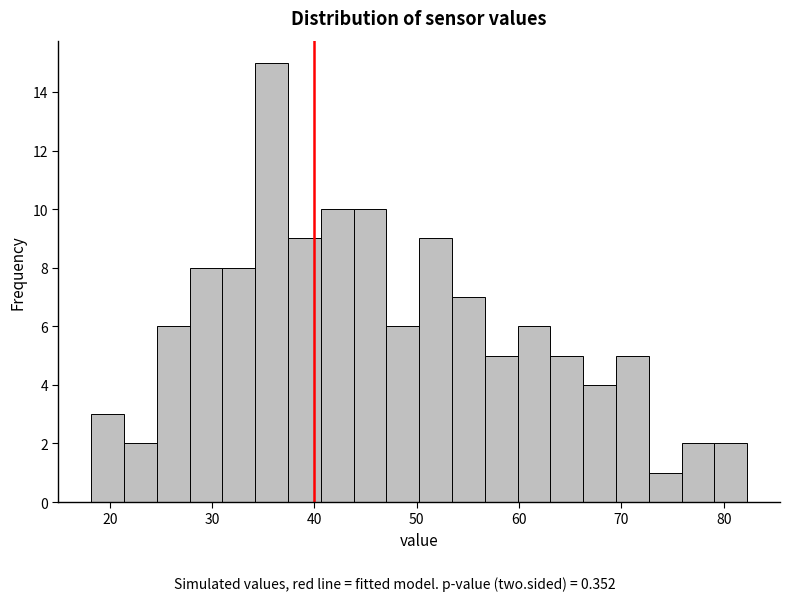

Around what value on the x-axis is the tallest bar? Give the approximate position of its centre, as read against the axis.

36